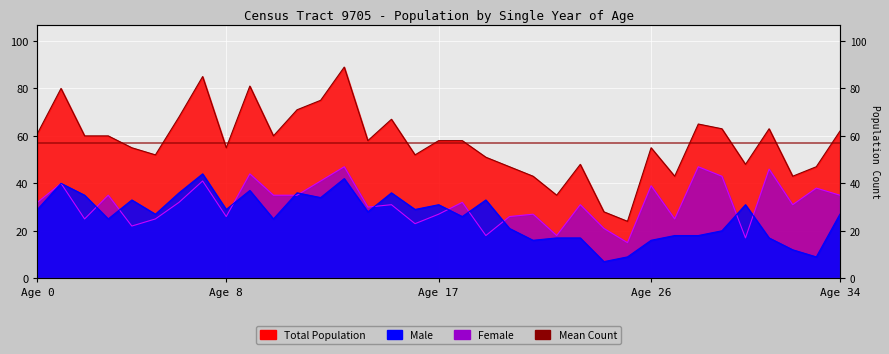

What is the value of the Female point at the 28th from the left?

25